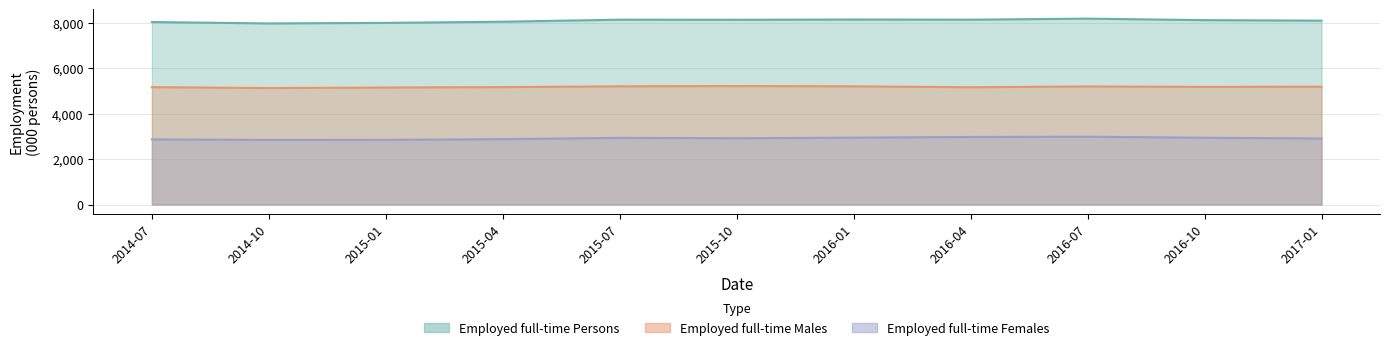

Is the value of Employed full-time Females at 2016-10 greater than the value of Employed full-time Males at 2014-07?

No